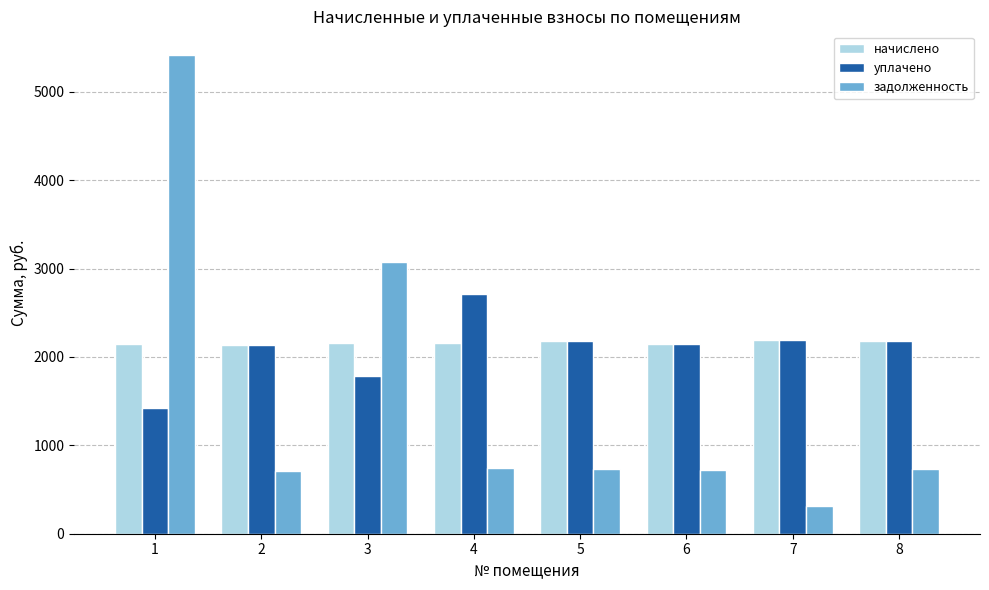

The value of начислено at 4 is 3650.0. True or false?

False